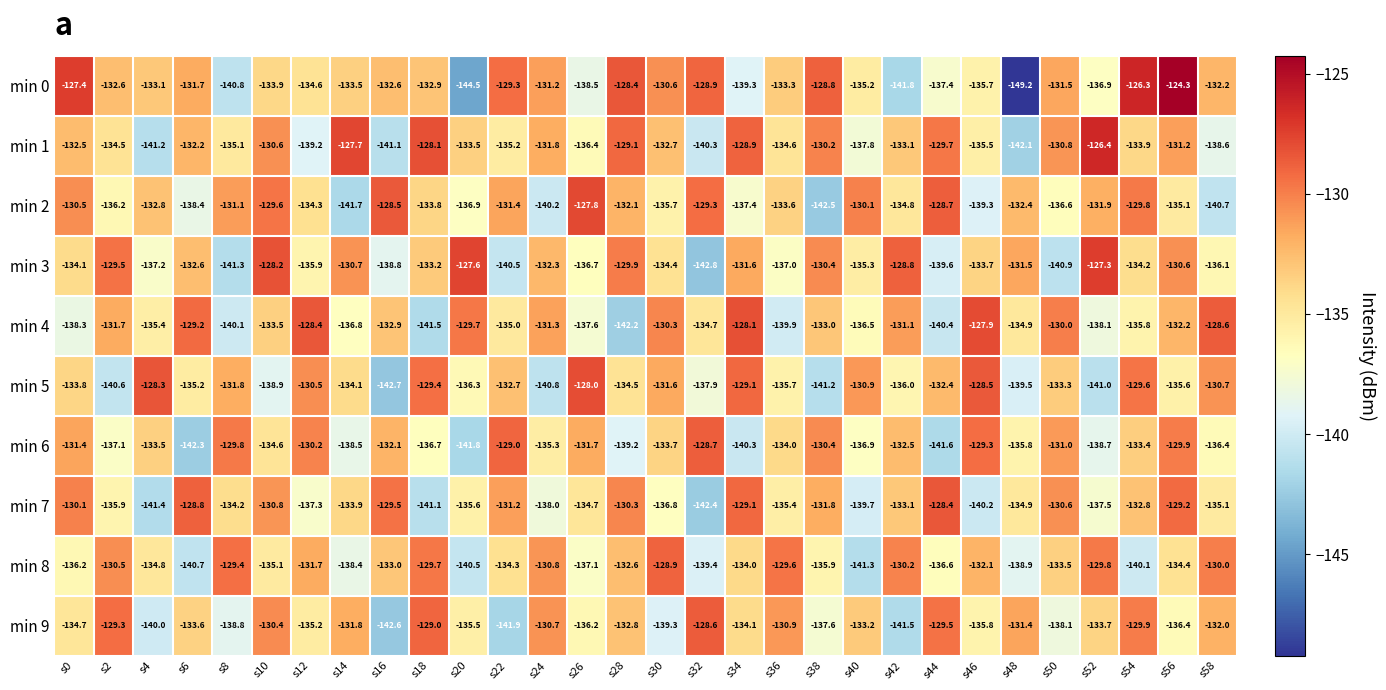

What is the sum of all min 4 values?

-4025.1